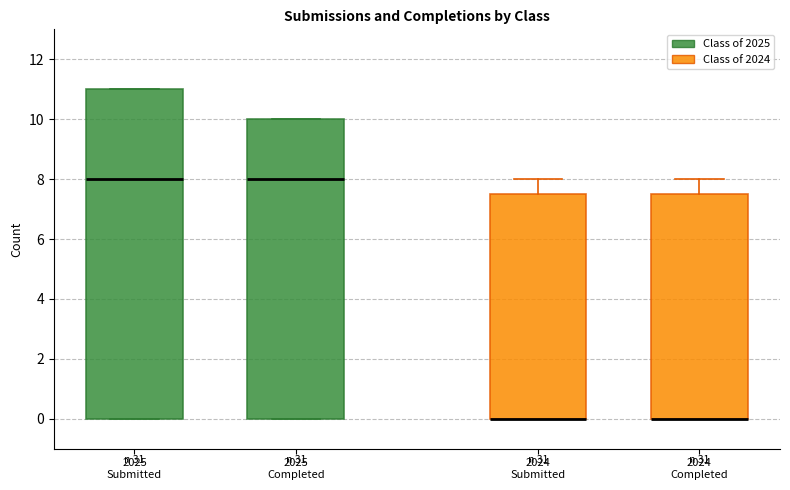

Reading left to right, transcribe this box plot: for each box, give where its median line is, the range the box spans, and where its two whiskers end, as read against the y-axis. The values are not printed on the chart, so give them approximately, as read against the axis.

2025 Submitted: median 8.0, box 0.0 to 11.0, whiskers 0.0 to 11.0
2025 Completed: median 8.0, box 0.0 to 10.0, whiskers 0.0 to 10.0
2024 Submitted: median 0.0 (drawn on the box's lower edge), box 0.0 to 7.6, whiskers 0.0 to 8.0
2024 Completed: median 0.0 (drawn on the box's lower edge), box 0.0 to 7.6, whiskers 0.0 to 8.0